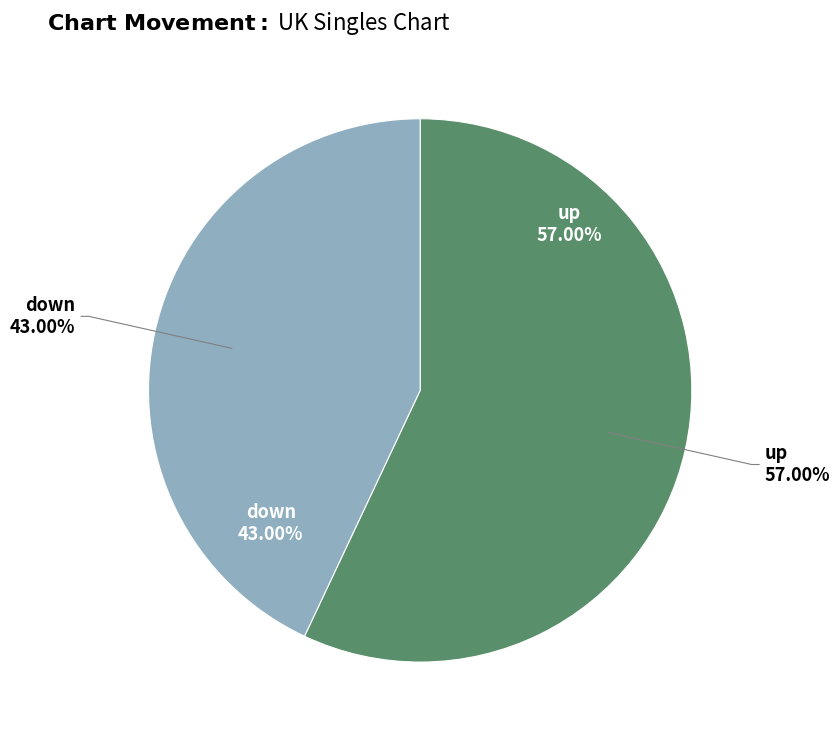

To the nearest percent, what is the difference between the largest and smallest slice percentages?

14%